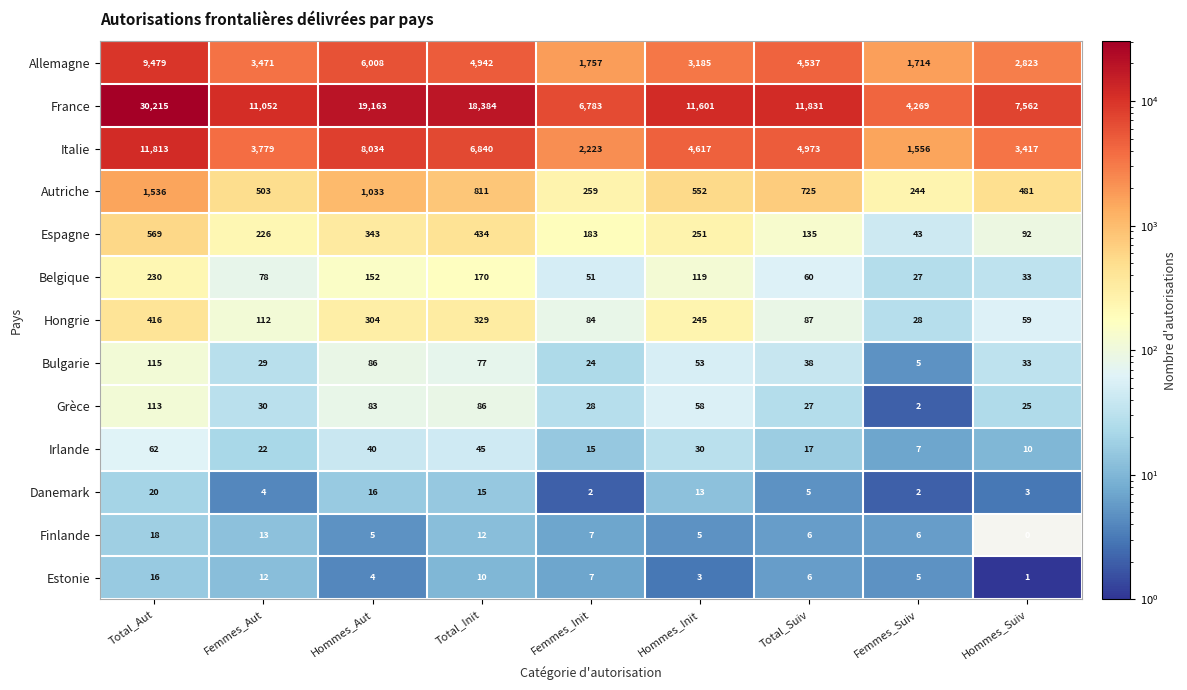

What is the sum of the Espagne values at Femmes_Aut and Femmes_Suiv?

269